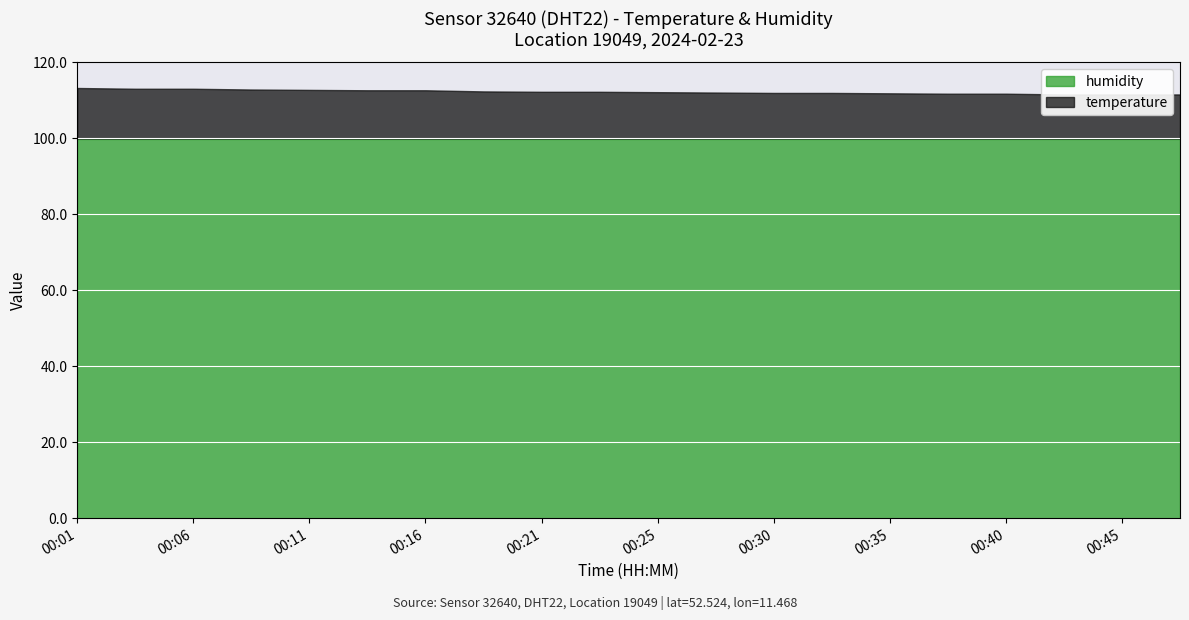

What is the value of the humidity point at the 7th from the left?

99.9